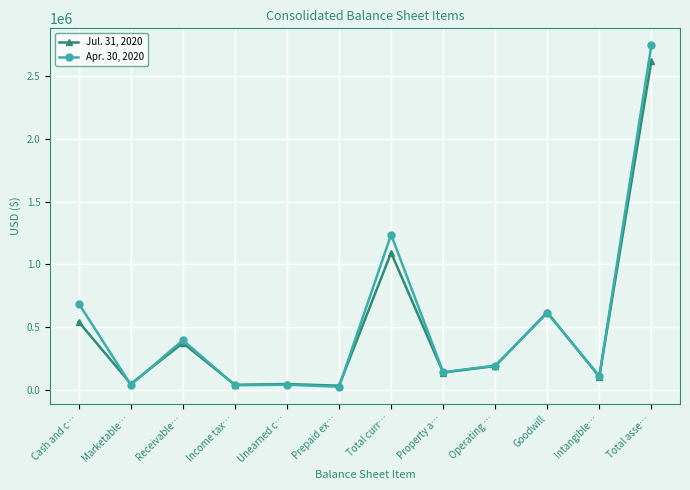

Which series has the largest total across all categories?

Apr. 30, 2020